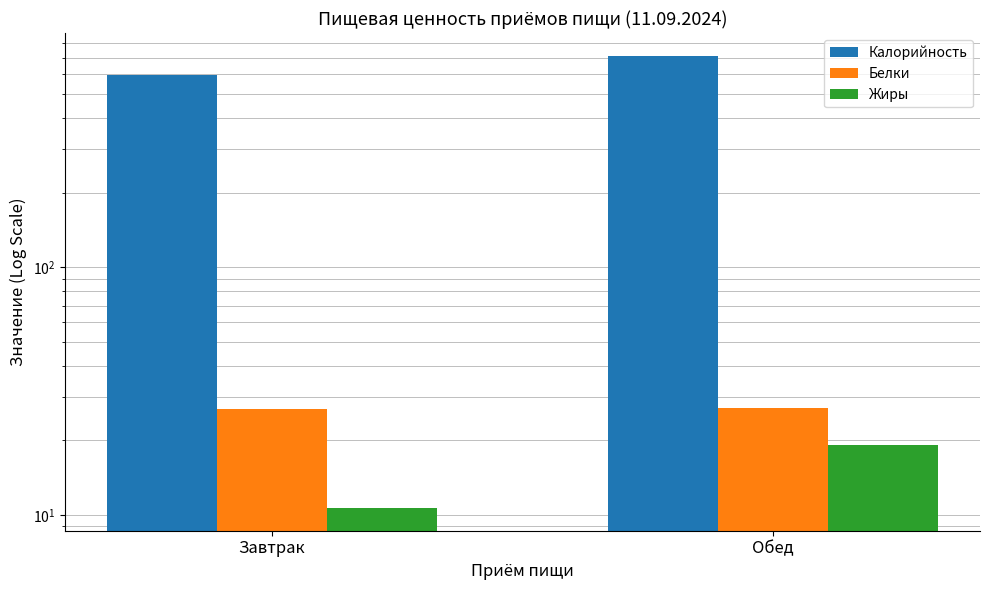

Reading left to right, extract all data points from this chart.

Калорийность: 594.0	714.1
Белки: 26.9	27.1
Жиры: 10.7	19.1